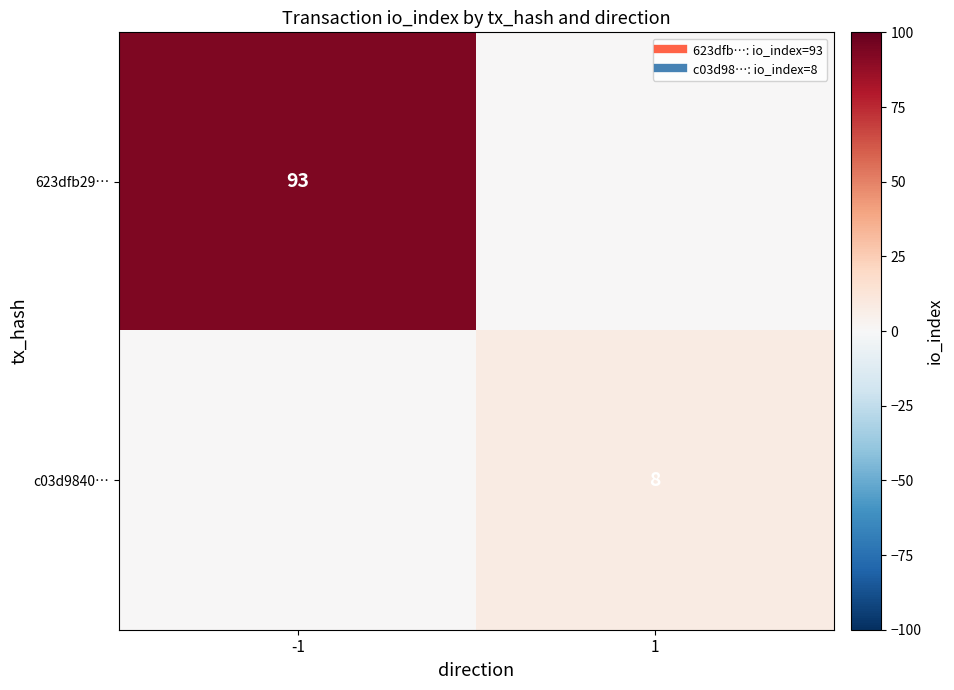

At how many categories does at least one series exceed 50?

1